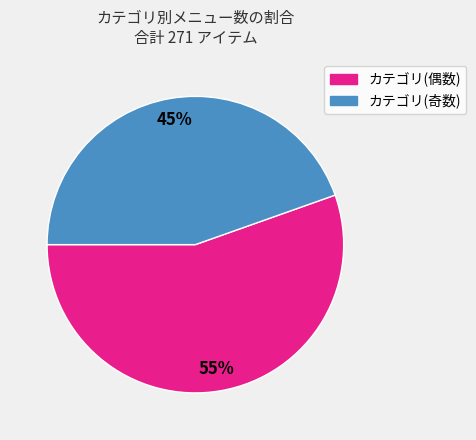

Is there any slice that represents more than half of the pie?

Yes